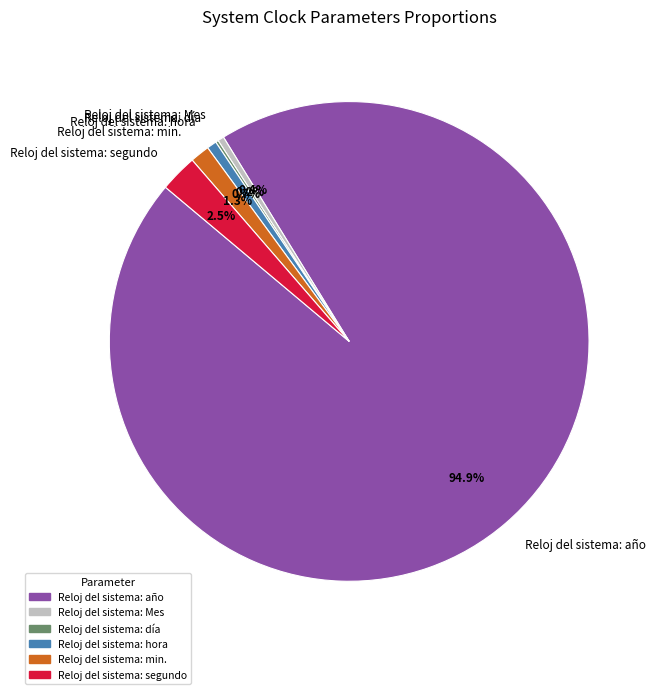

Between Reloj del sistema: segundo and Reloj del sistema: Mes, which is larger?

Reloj del sistema: segundo